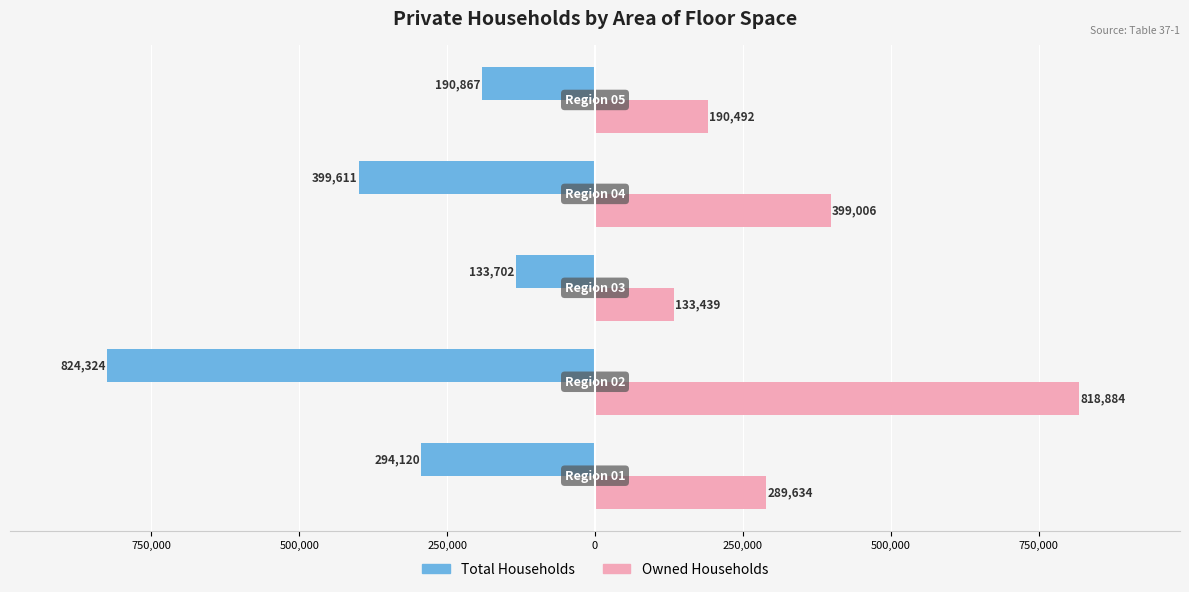

What are all the series names shown in the legend?

Total Households, Owned Households